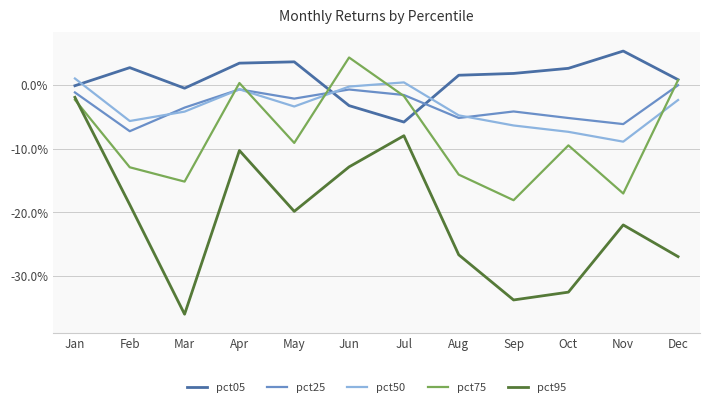

Reading left to right, what are all the values shown in this chart?

pct05: Jan=-0.0	Feb=0.0	Mar=-0.0	Apr=0.0	May=0.0	Jun=-0.0	Jul=-0.1	Aug=0.0	Sep=0.0	Oct=0.0	Nov=0.1	Dec=0.0
pct25: Jan=-0.0	Feb=-0.1	Mar=-0.0	Apr=-0.0	May=-0.0	Jun=-0.0	Jul=-0.0	Aug=-0.1	Sep=-0.0	Oct=-0.1	Nov=-0.1	Dec=0.0
pct50: Jan=0.0	Feb=-0.1	Mar=-0.0	Apr=-0.0	May=-0.0	Jun=-0.0	Jul=0.0	Aug=-0.0	Sep=-0.1	Oct=-0.1	Nov=-0.1	Dec=-0.0
pct75: Jan=-0.0	Feb=-0.1	Mar=-0.2	Apr=0.0	May=-0.1	Jun=0.0	Jul=-0.0	Aug=-0.1	Sep=-0.2	Oct=-0.1	Nov=-0.2	Dec=0.0
pct95: Jan=-0.0	Feb=-0.2	Mar=-0.4	Apr=-0.1	May=-0.2	Jun=-0.1	Jul=-0.1	Aug=-0.3	Sep=-0.3	Oct=-0.3	Nov=-0.2	Dec=-0.3